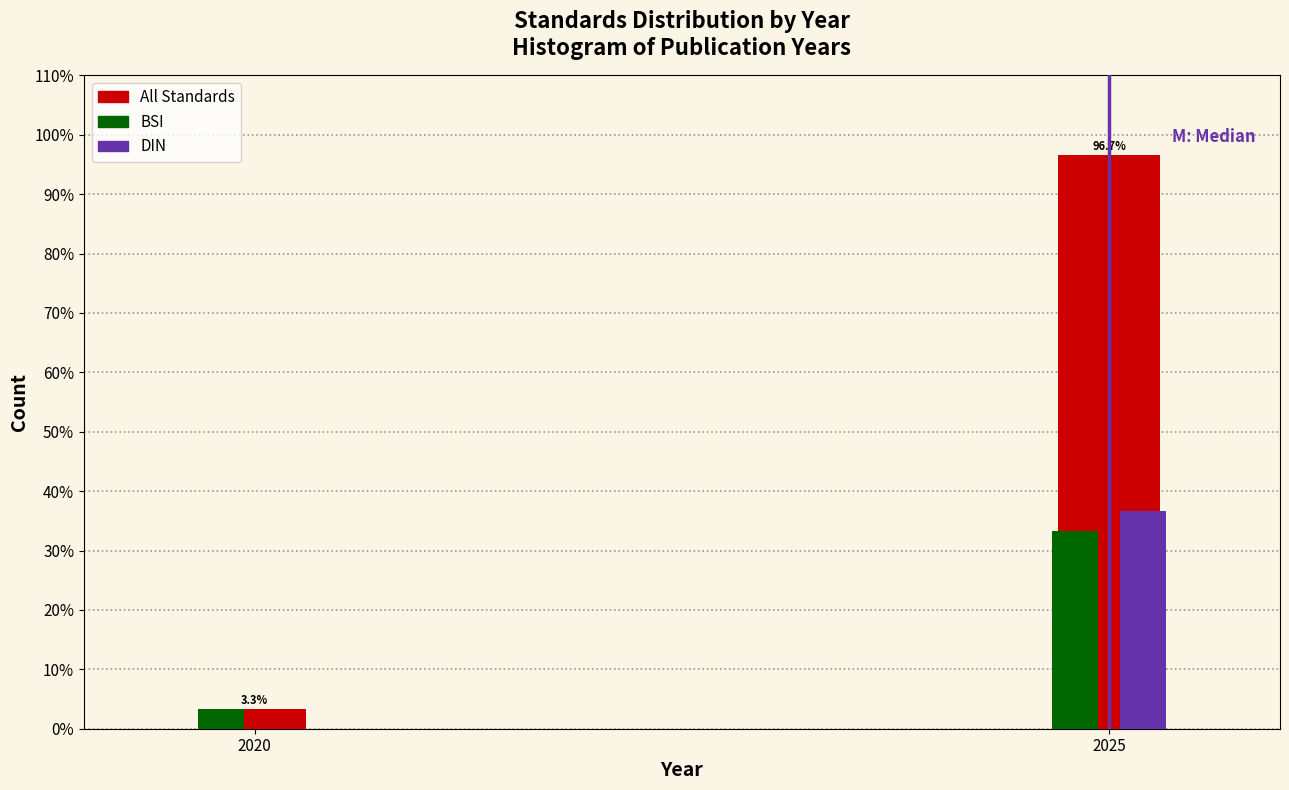

Reading left to right, what are all the values shown in this chart?

All Standards: 2020=3.3	2025=96.7
BSI: 2020=3.3	2025=33.3
DIN: 2020=0.0	2025=36.7